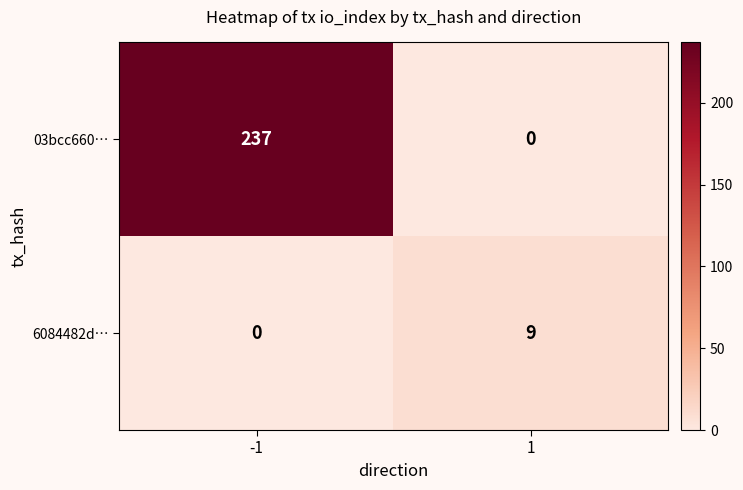

At how many categories does at least one series exceed 7?

2